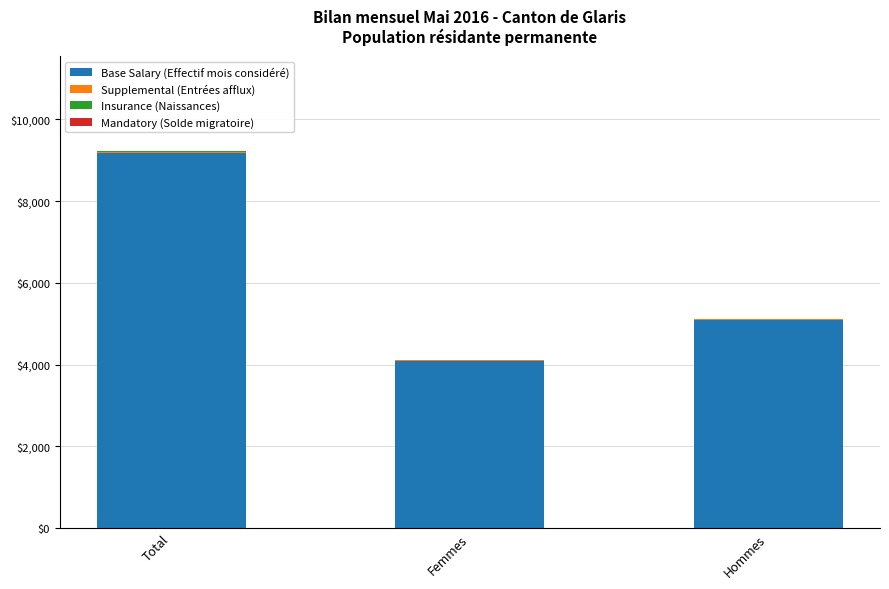

What is the total value across all series at Total?

9238